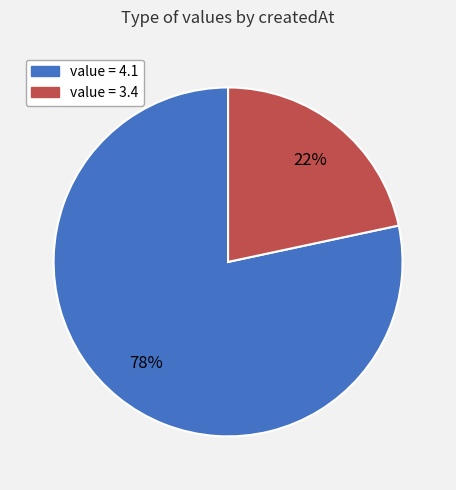

Is there any slice that represents more than half of the pie?

Yes